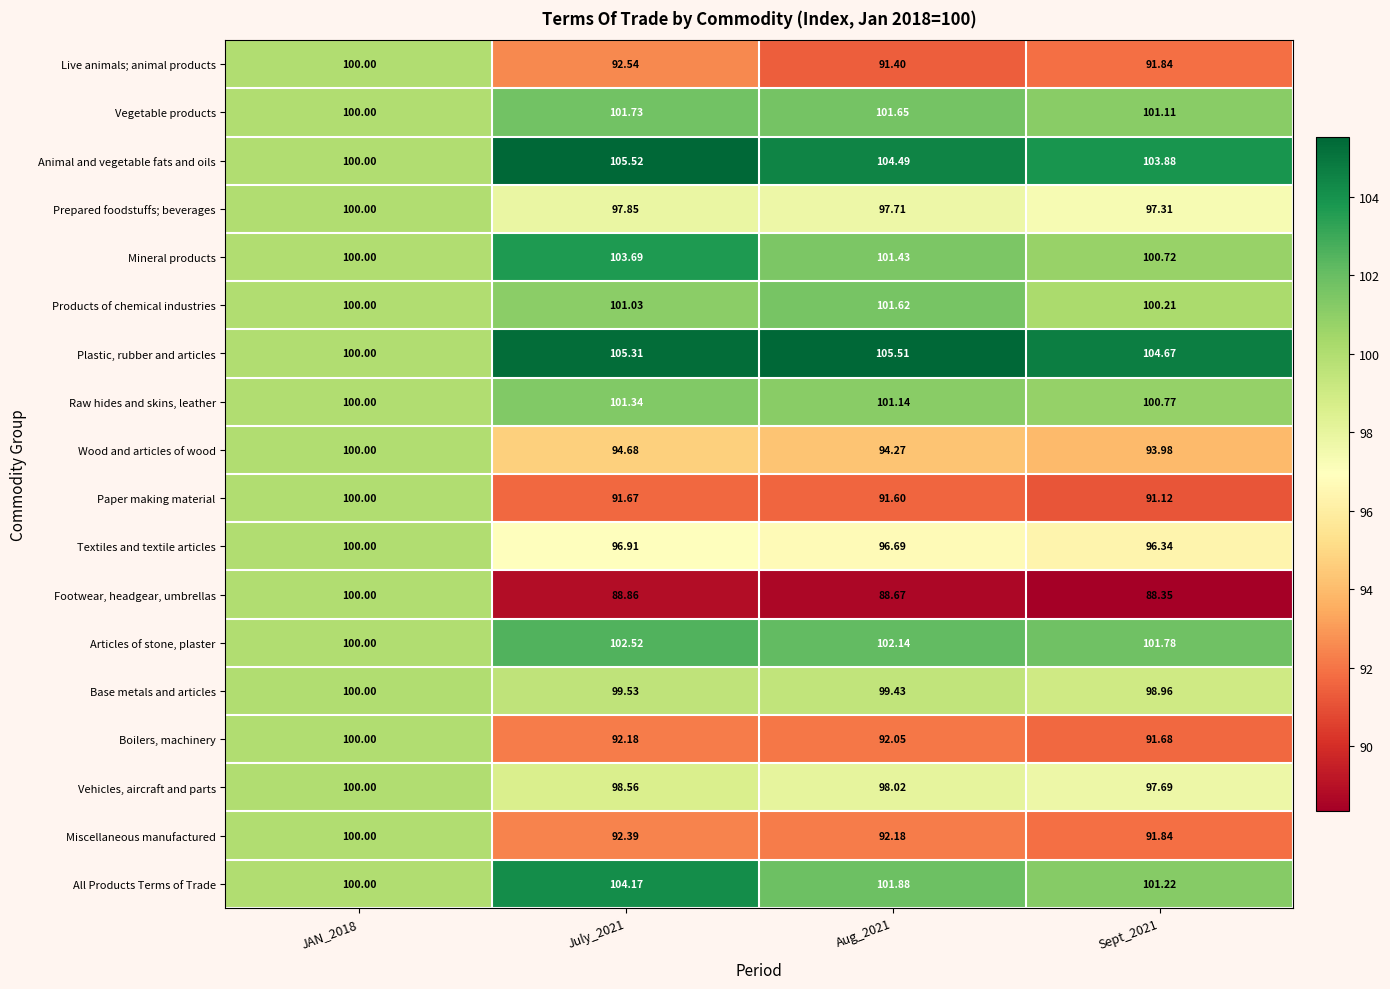

Which series has the largest total across all categories?

Plastic, rubber and articles